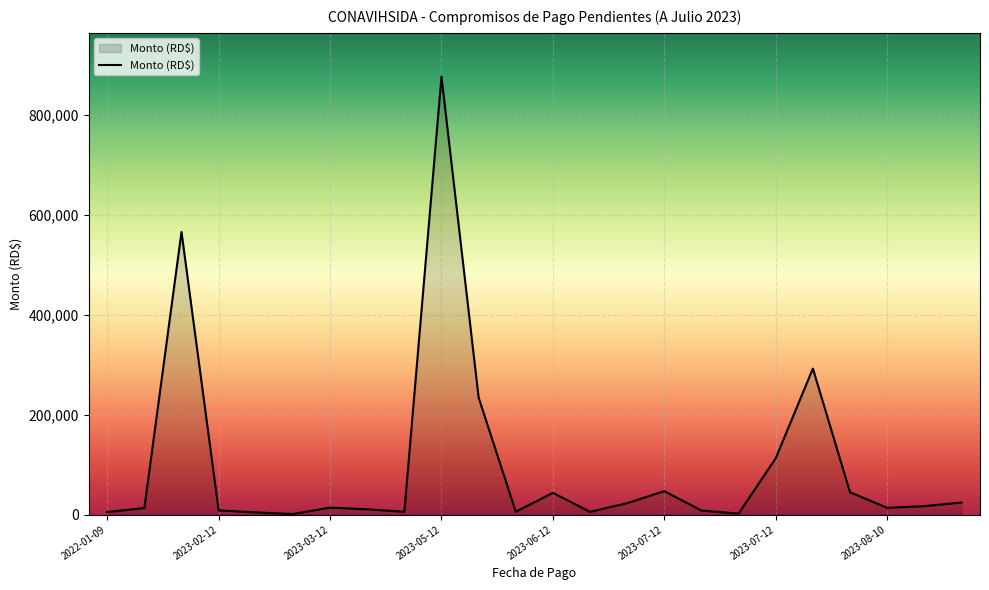

What is the greatest value displayed?

876177.0